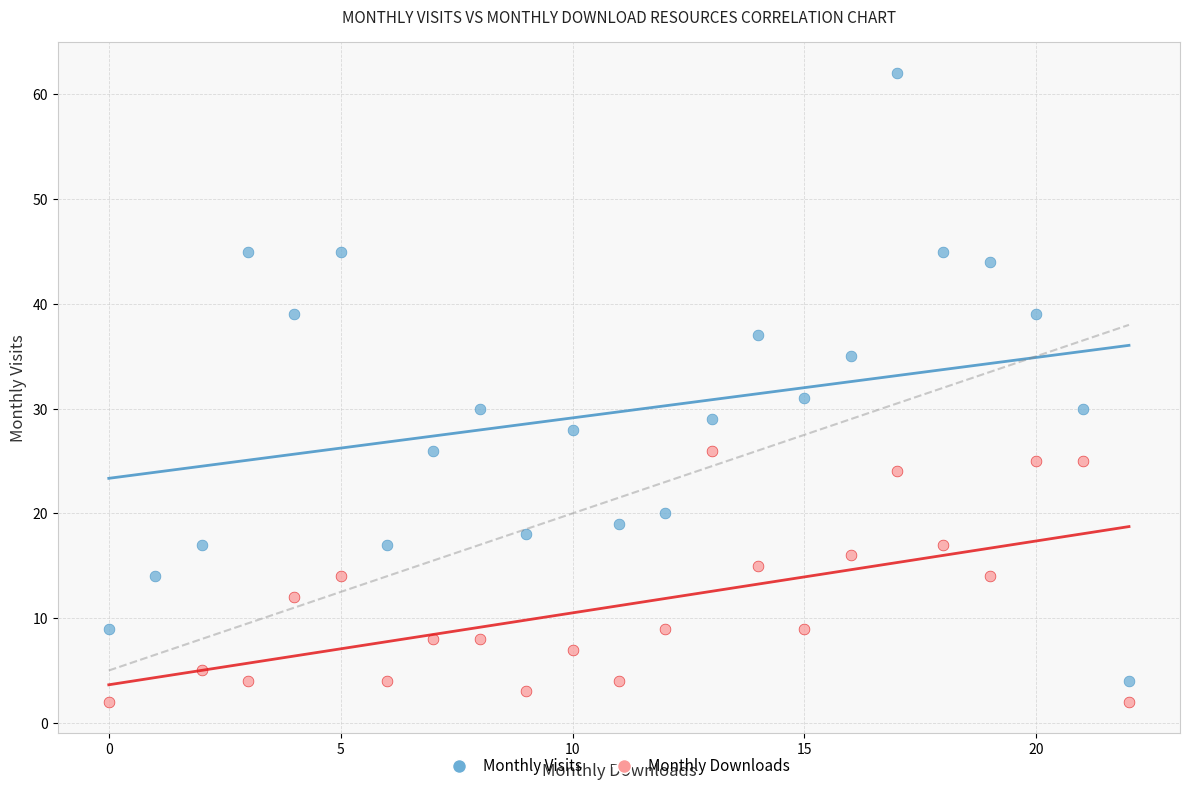

Which series reaches the maximum Y coordinate?

Monthly Visits